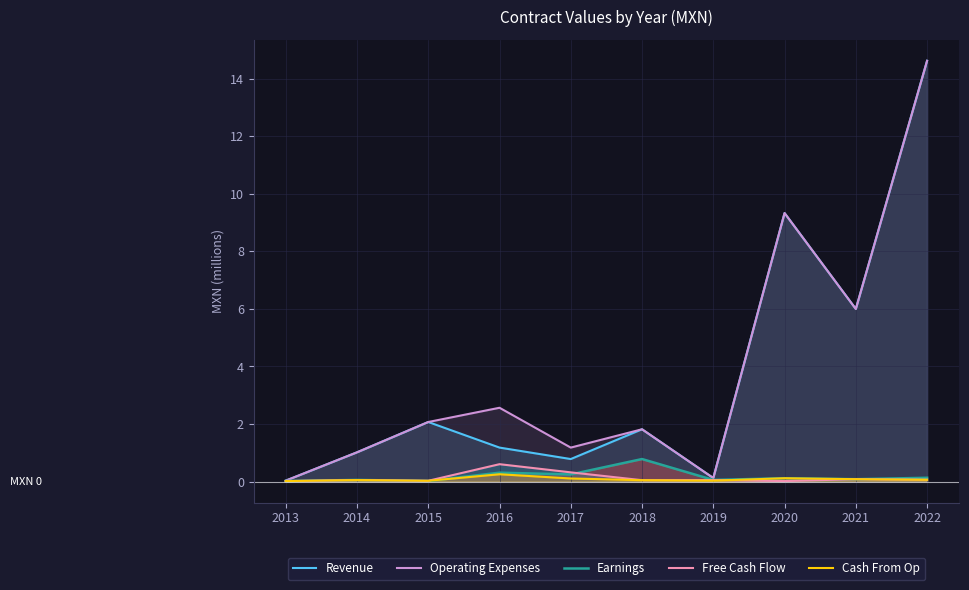

Reading left to right, list all the values displayed in this chart.

Revenue: 2013=0.0	2014=1.0	2015=2.1	2016=1.2	2017=0.8	2018=1.8	2019=0.1	2020=9.3	2021=6.0	2022=14.6
Operating Expenses: 2013=0.0	2014=1.0	2015=2.1	2016=2.6	2017=1.2	2018=1.8	2019=0.1	2020=9.3	2021=6.0	2022=14.6
Earnings: 2013=0.0	2014=0.1	2015=0.0	2016=0.3	2017=0.2	2018=0.8	2019=0.1	2020=0.1	2021=0.1	2022=0.1
Free Cash Flow: 2013=0.0	2014=0.1	2015=0.0	2016=0.6	2017=0.3	2018=0.0	2019=0.1	2020=0.0	2021=0.1	2022=0.1
Cash From Op: 2013=0.0	2014=0.1	2015=0.0	2016=0.3	2017=0.1	2018=0.0	2019=0.0	2020=0.1	2021=0.1	2022=0.1